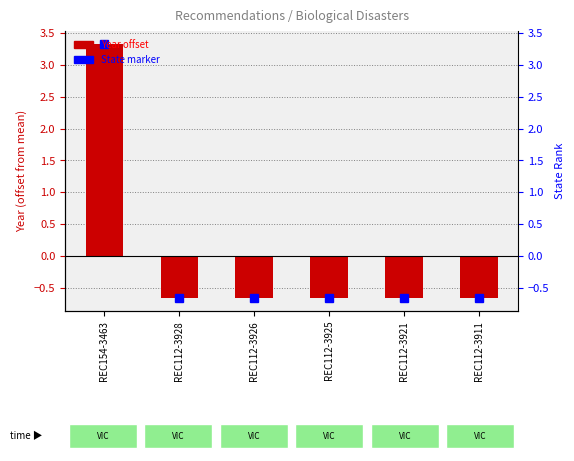

How many positive values are there?

1